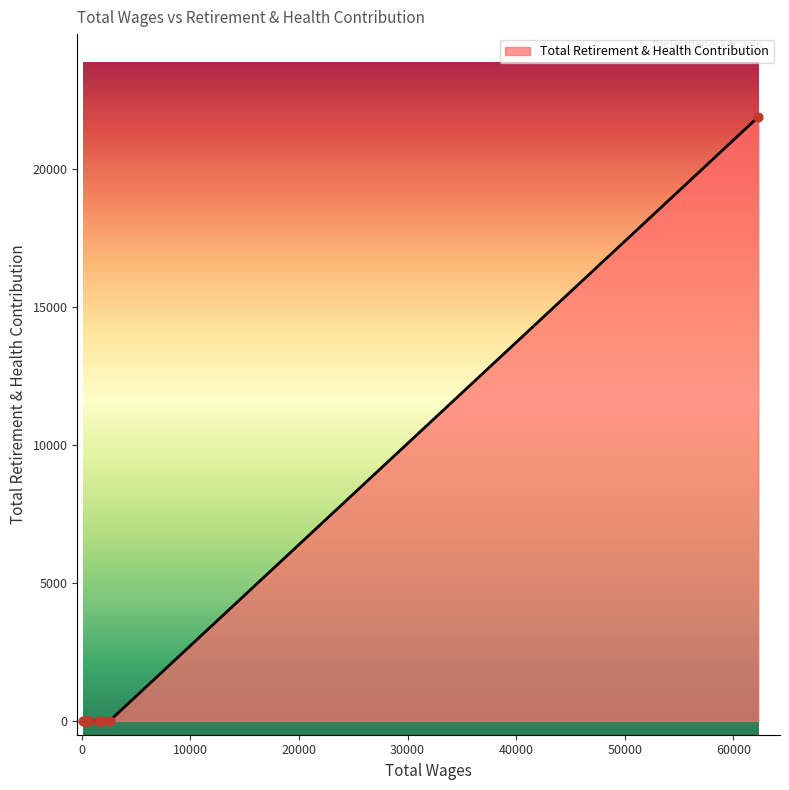

What is the greatest value displayed?

21868